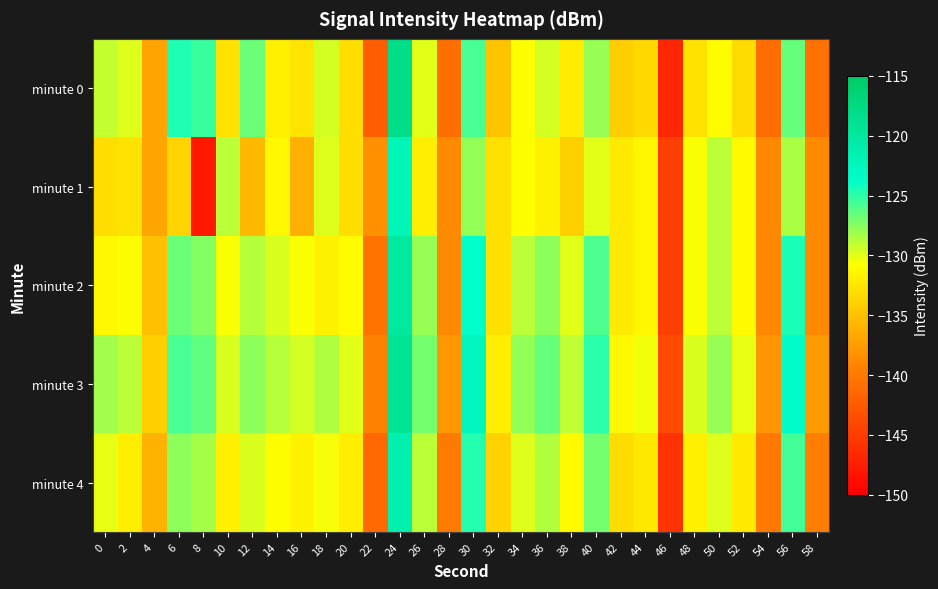

List the series in order of their peak value, lowest first.

minute 1, minute 4, minute 2, minute 3, minute 0